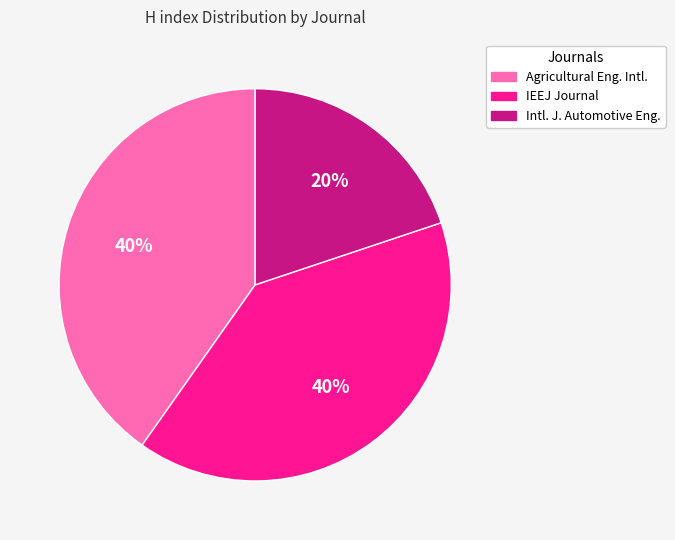

Is there any slice that represents more than half of the pie?

No